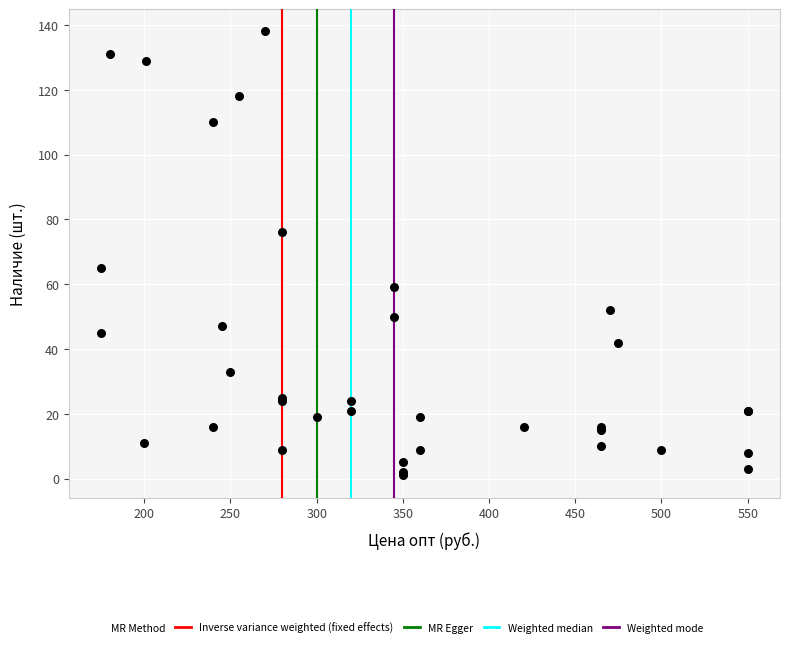

What Y value in the scatter plot is closest to 69?

65